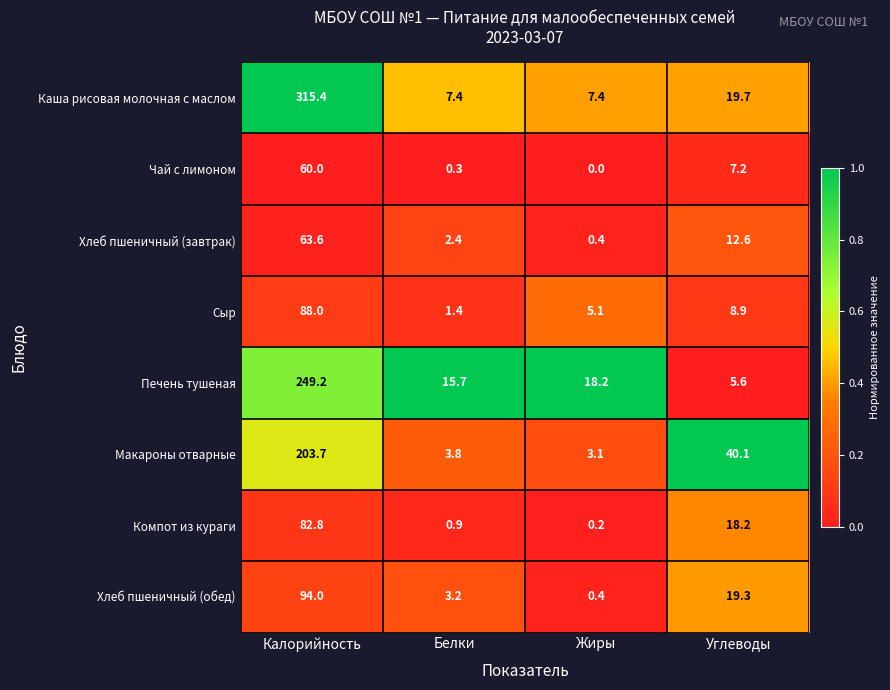

Rank the series by their maximum value, from highest to lowest.

Каша рисовая молочная с маслом, Печень тушеная, Макароны отварные, Хлеб пшеничный (обед), Сыр, Компот из кураги, Хлеб пшеничный (завтрак), Чай с лимоном